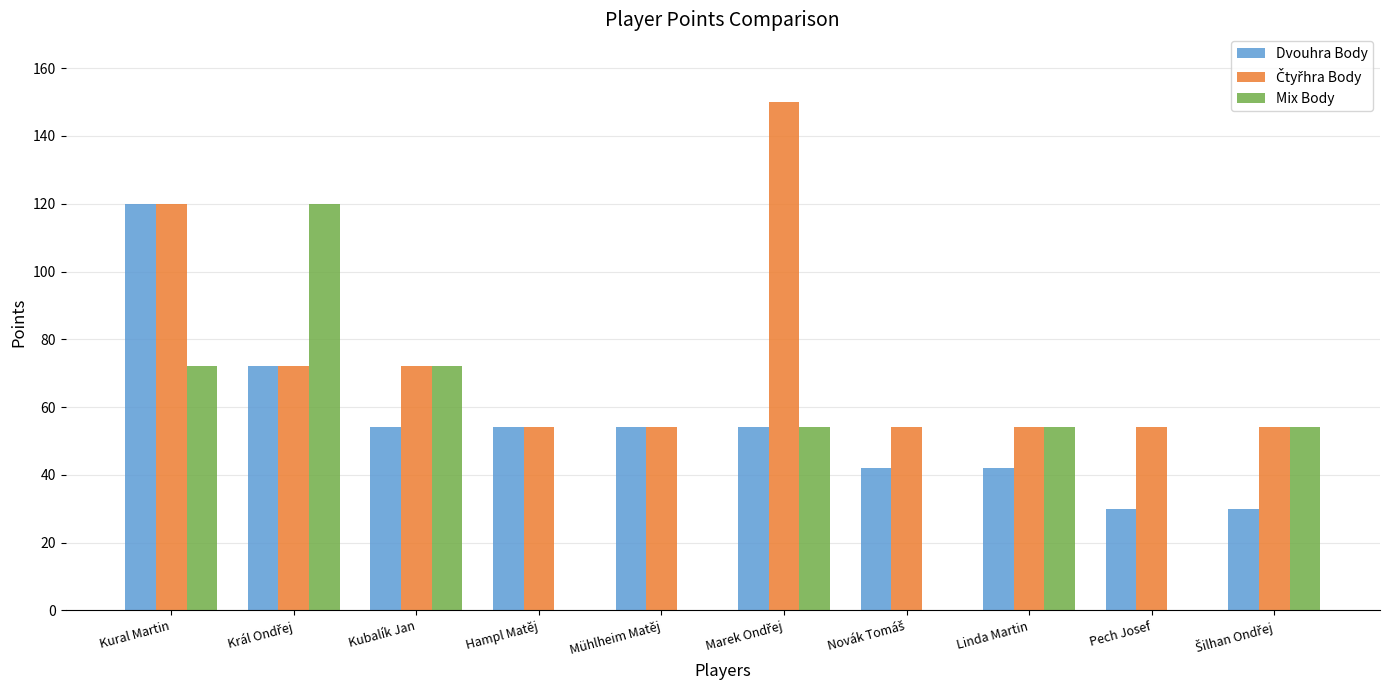

Is the value of Dvouhra Body at Pech Josef greater than the value of Mix Body at Kubalík Jan?

No